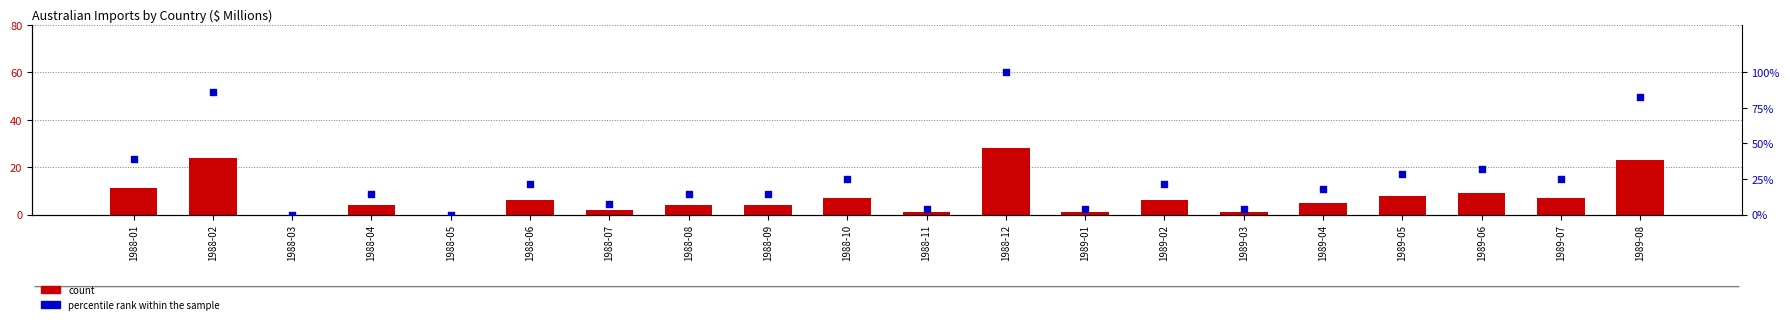

What are all the series names shown in the legend?

count, percentile rank within the sample